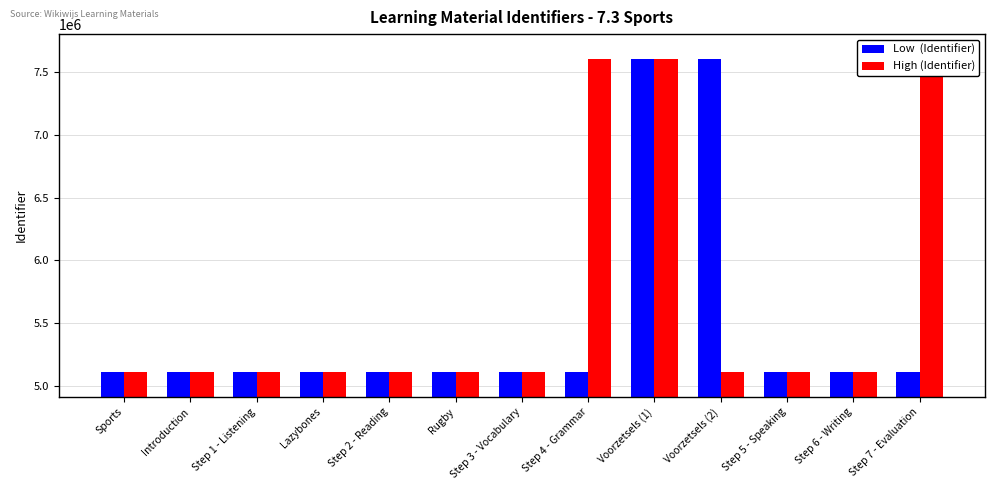

What are all the series names shown in the legend?

Low  (Identifier), High (Identifier)